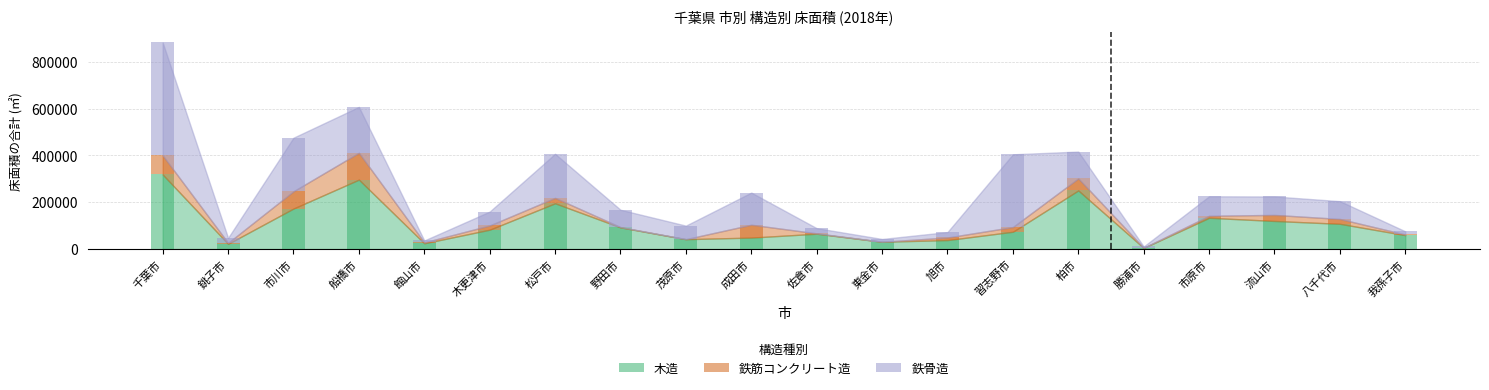

How many bars are there in each group?

3